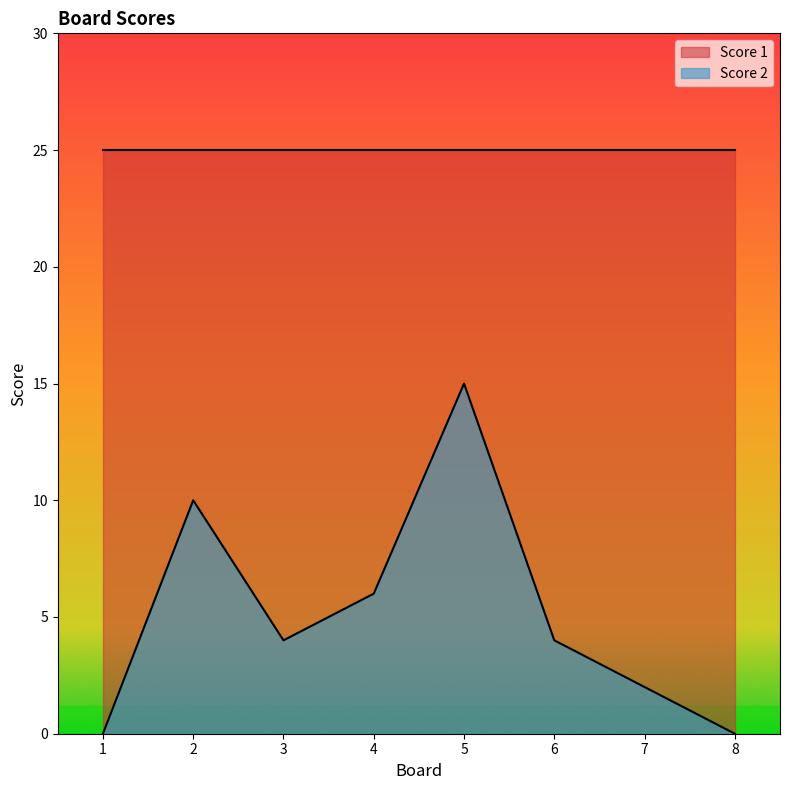

List the labels in order of value, largest first.

5, 2, 4, 3, 6, 7, 1, 8